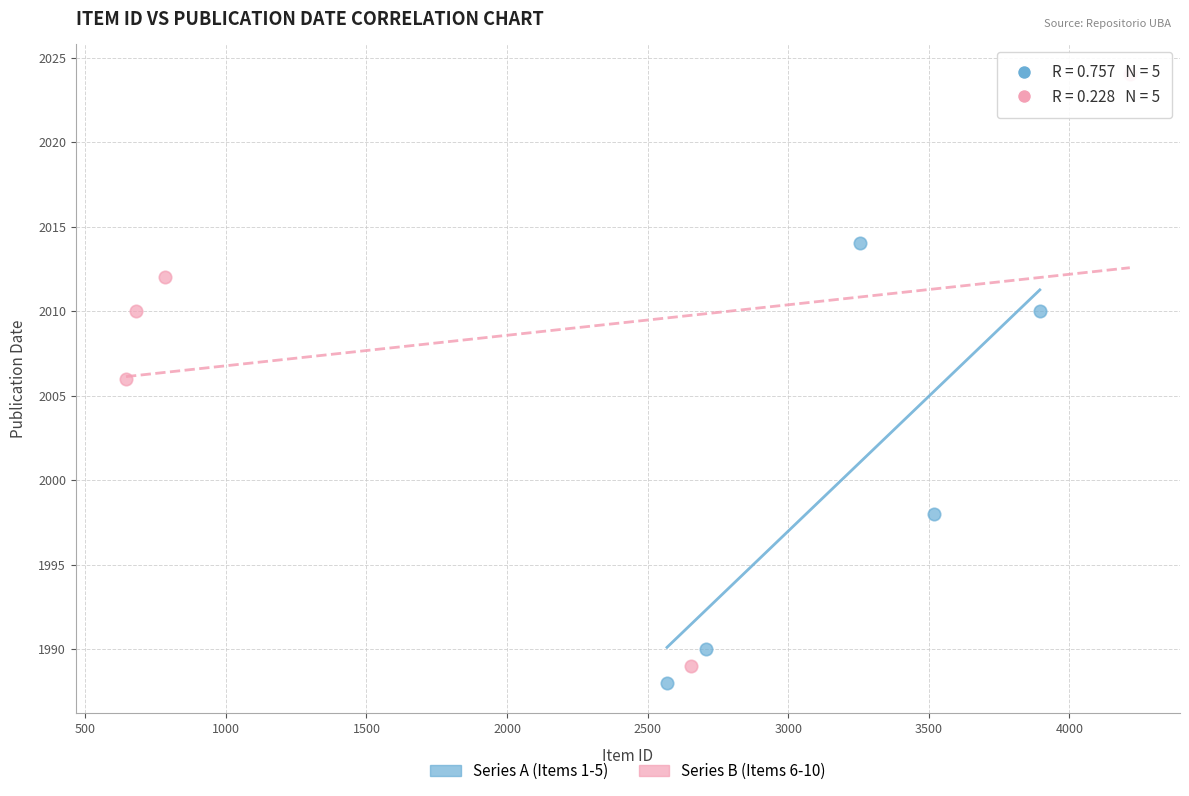

Which series reaches the maximum Y coordinate?

Series B (Items 6-10)